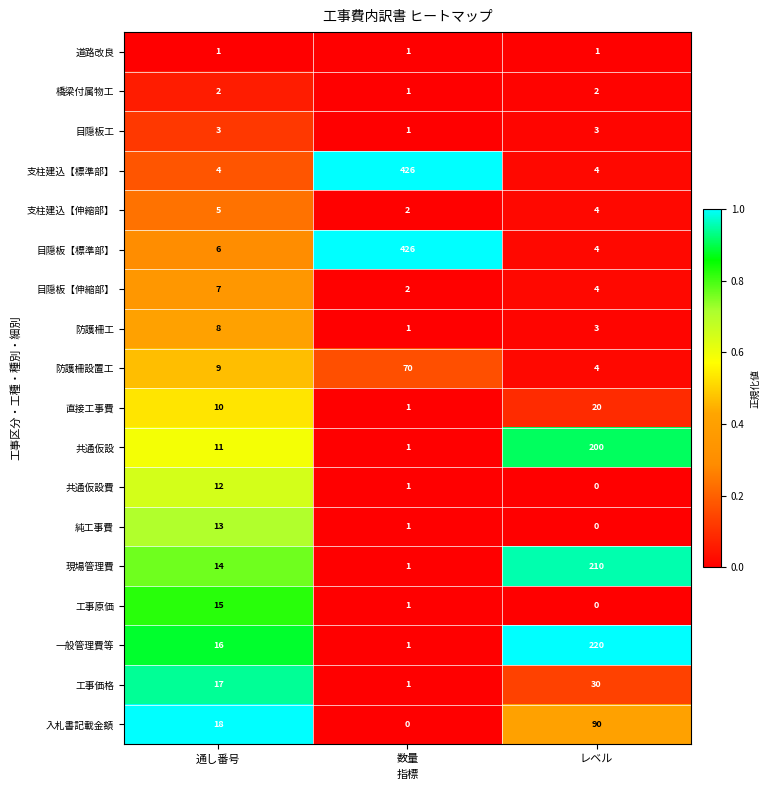

What is the sum of all 道路改良 values?

3